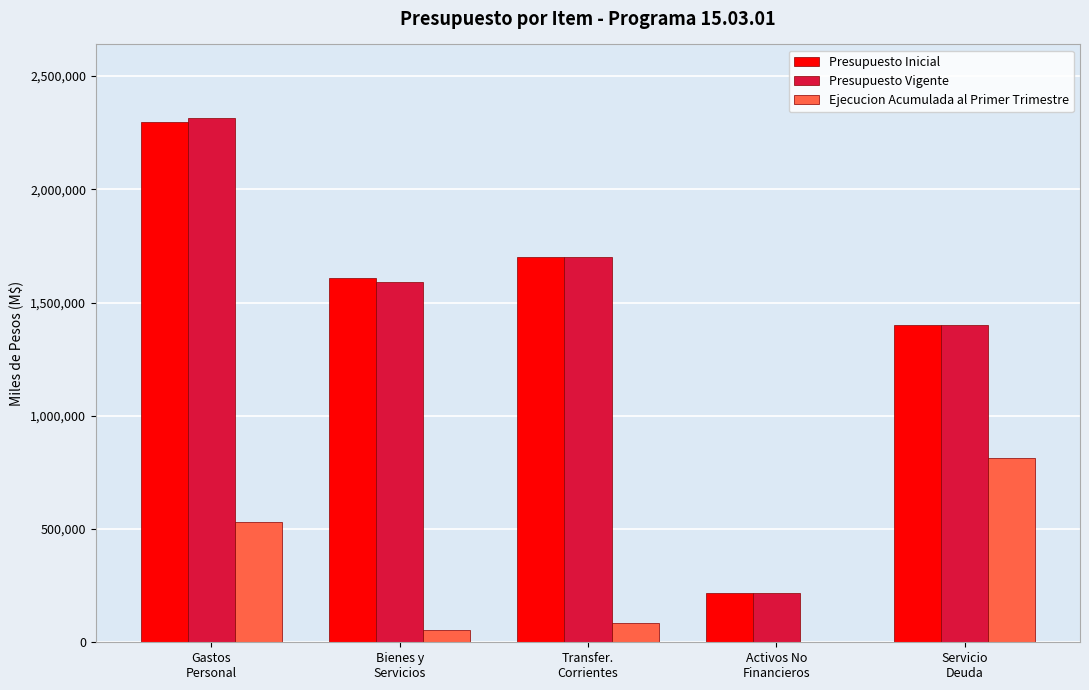

Reading right to left, what are all the values shown in this chart?

Presupuesto Inicial: Servicio
Deuda=1399914	Activos No
Financieros=216526	Transfer.
Corrientes=1700340	Bienes y
Servicios=1608570	Gastos
Personal=2295104
Presupuesto Vigente: Servicio
Deuda=1399914	Activos No
Financieros=216526	Transfer.
Corrientes=1700340	Bienes y
Servicios=1590048	Gastos
Personal=2313626
Ejecucion Acumulada al Primer Trimestre: Servicio
Deuda=811666	Activos No
Financieros=1313	Transfer.
Corrientes=87259	Bienes y
Servicios=54533	Gastos
Personal=529128